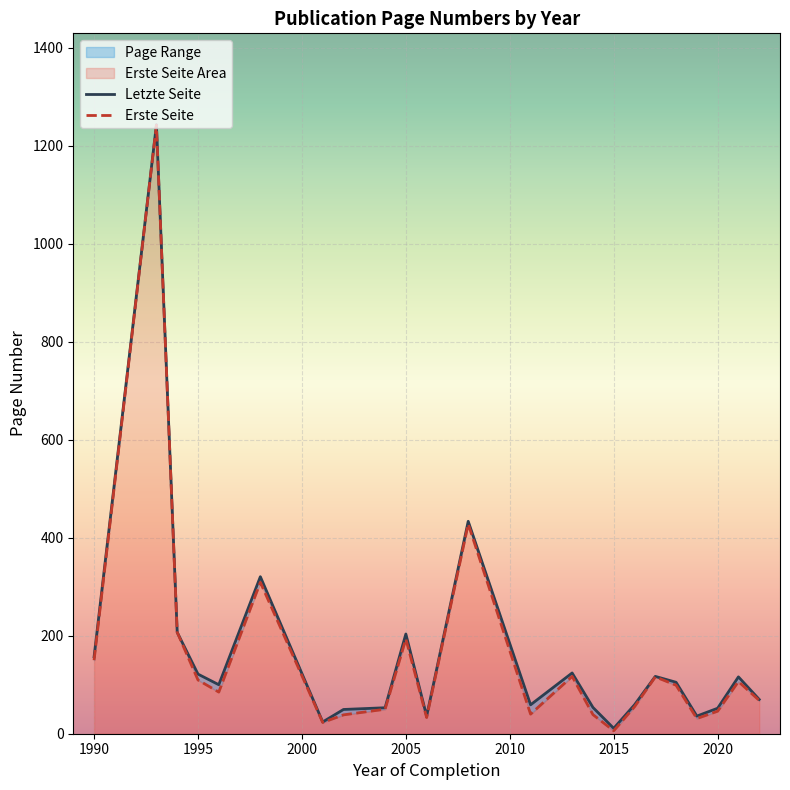

What is the highest value of the Erste Seite series?

1242